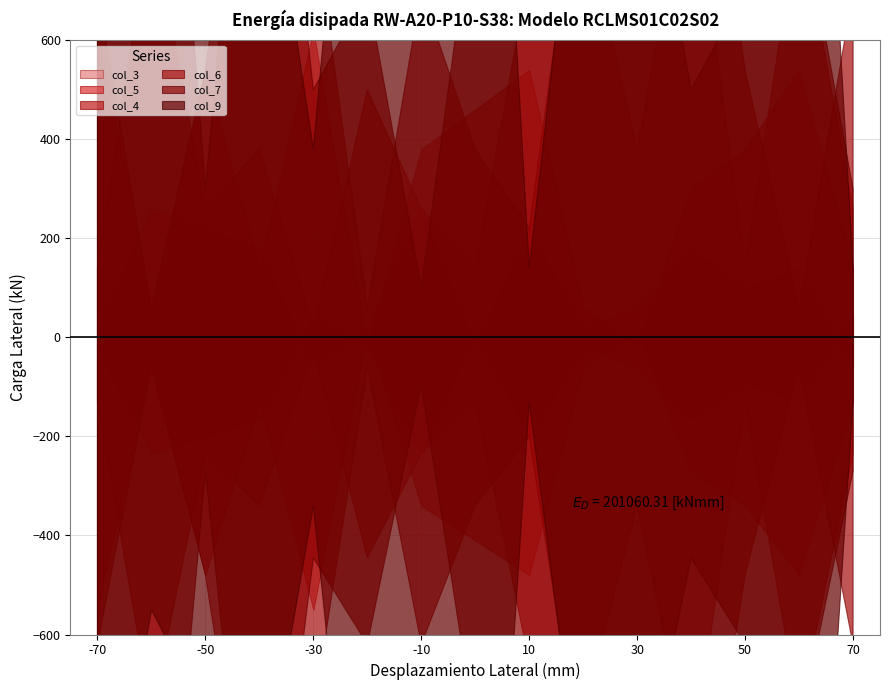

True or false: col_5 has more than 1 points higher than both neighbors.

True